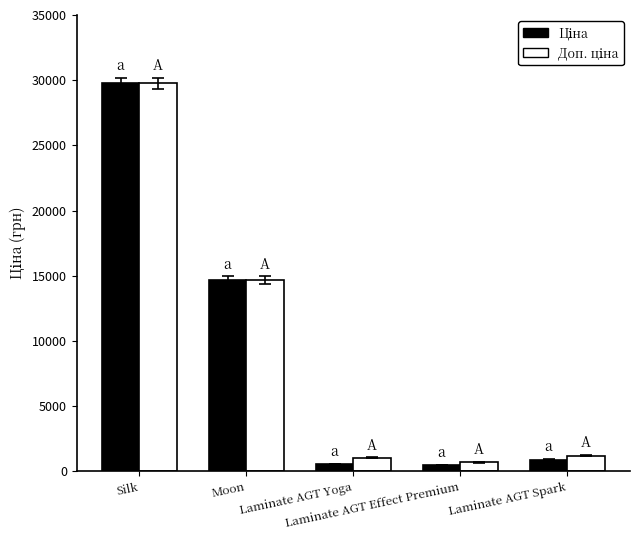

What position from the right is Laminate AGT Spark?

1